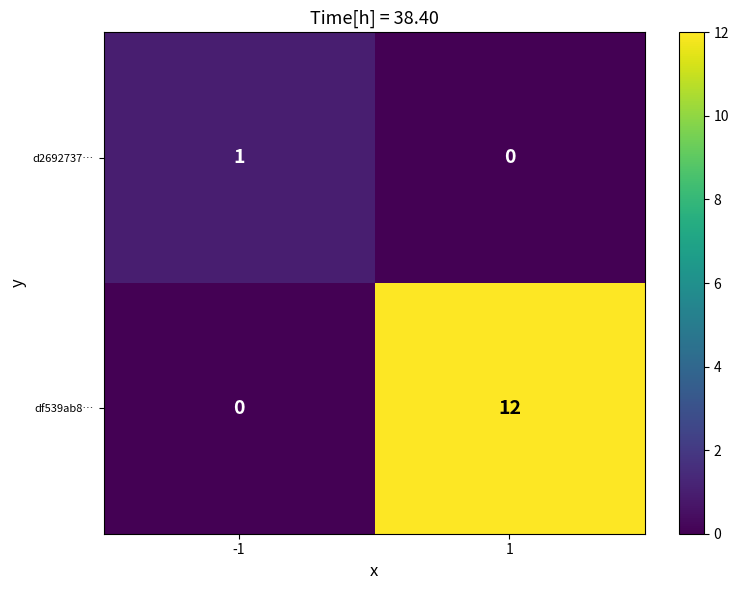

Which label corresponds to the largest value in the chart?

1